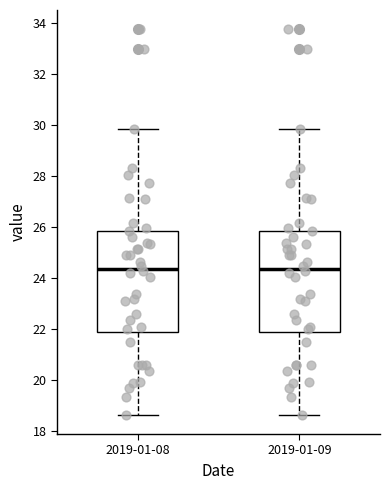

Where is the upper edge of the box for 2019-01-09 on the y-axis? The values are not printed on the chart, so give them approximately, as read against the axis.

25.8